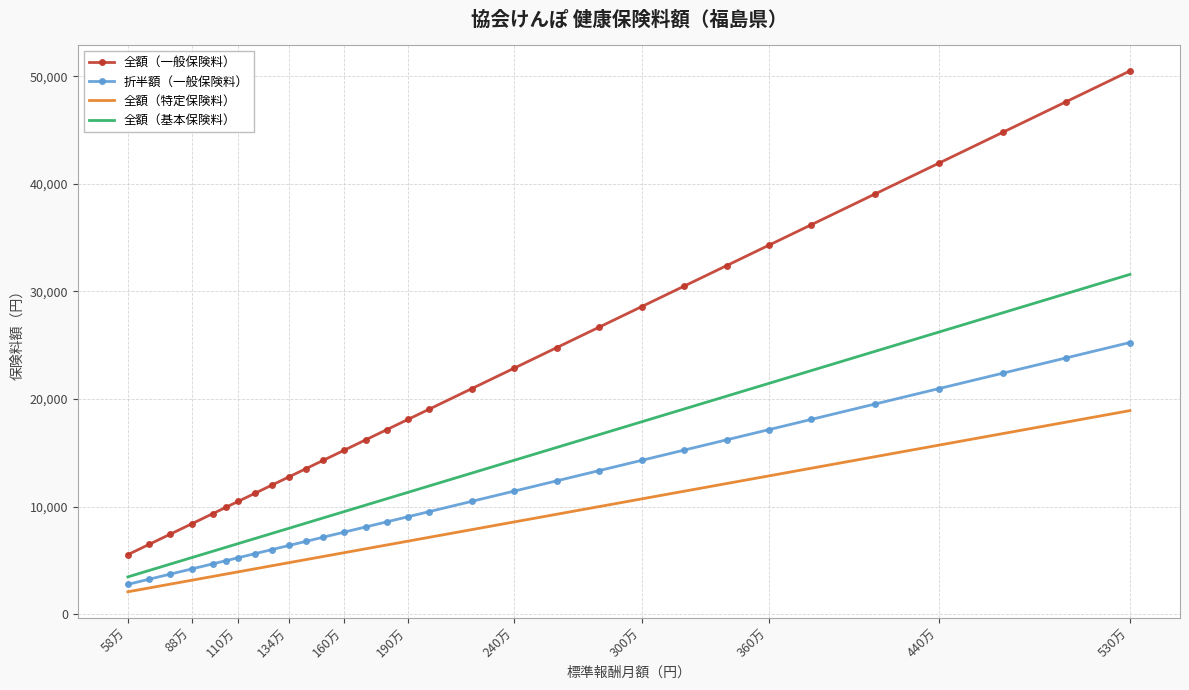

What is the average value of the 全額（一般保険料） series?

22208.0